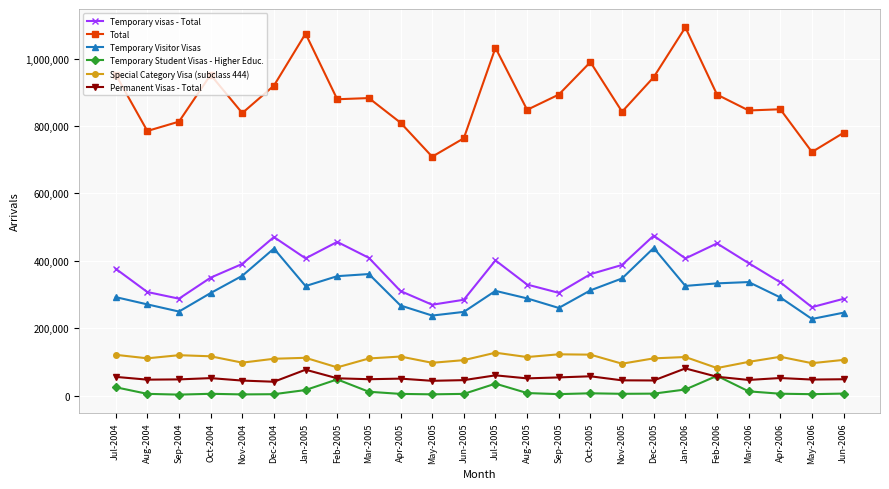

Is it true that Permanent Visas - Total equals 55790 at Feb-2006?

True